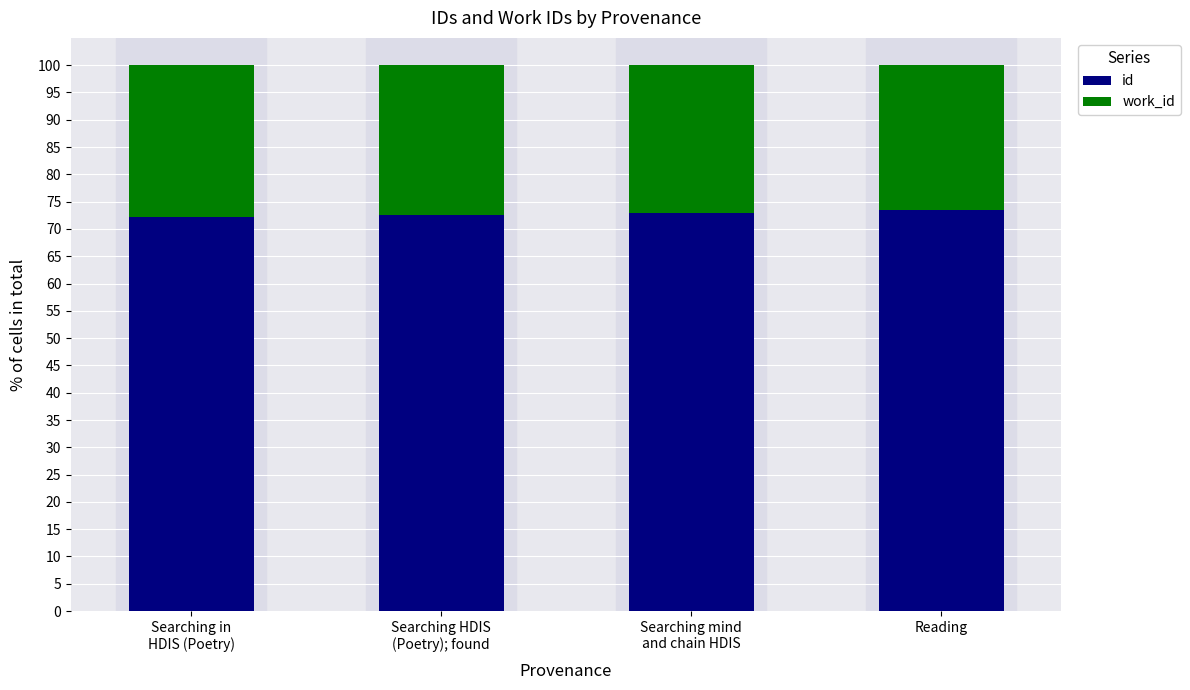

What is the maximum value for id?

73.4